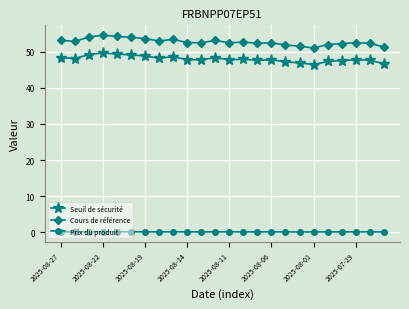

Count the number of data series in this chart.

3